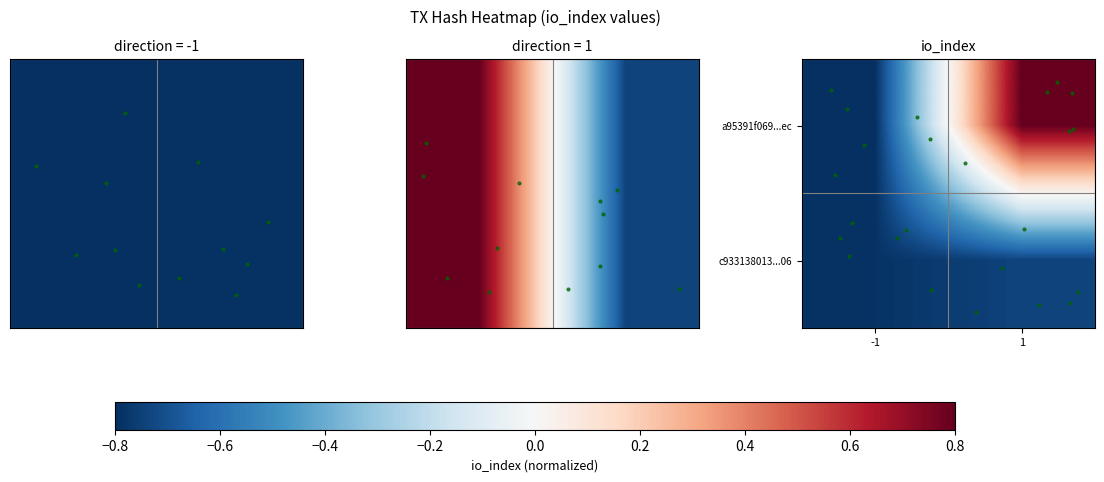

What is the approximate value of a95391f069...ec at 1?

0.8